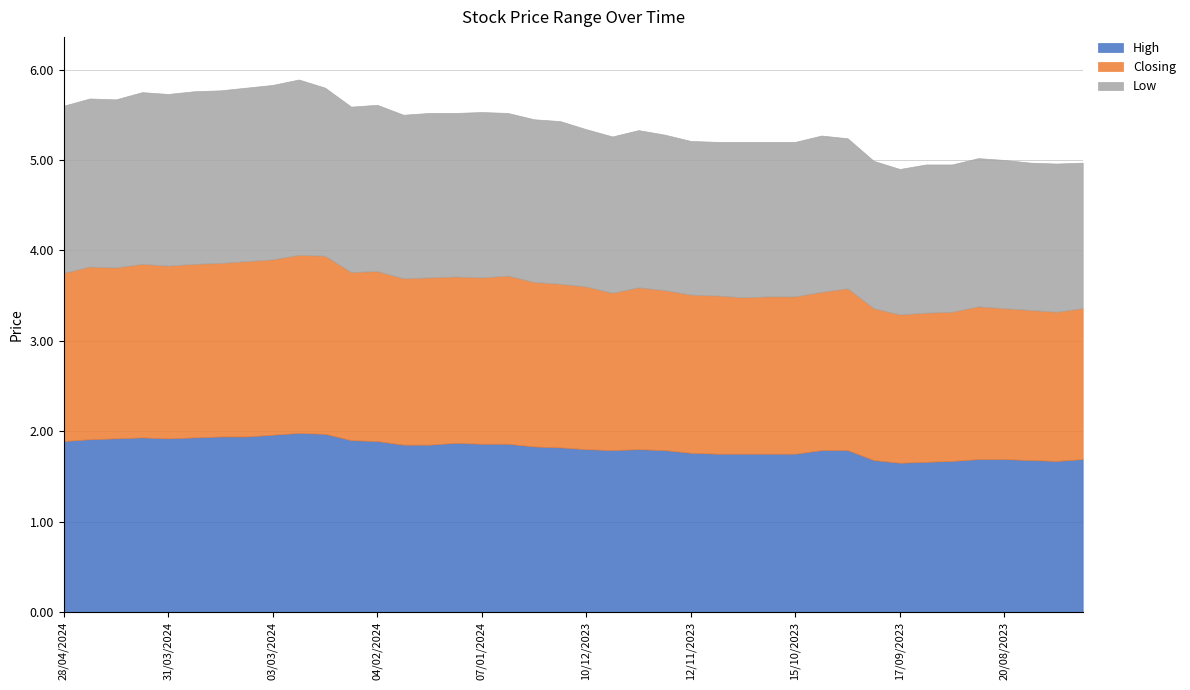

What is the value of the High point at the 26th from the left?

1.8